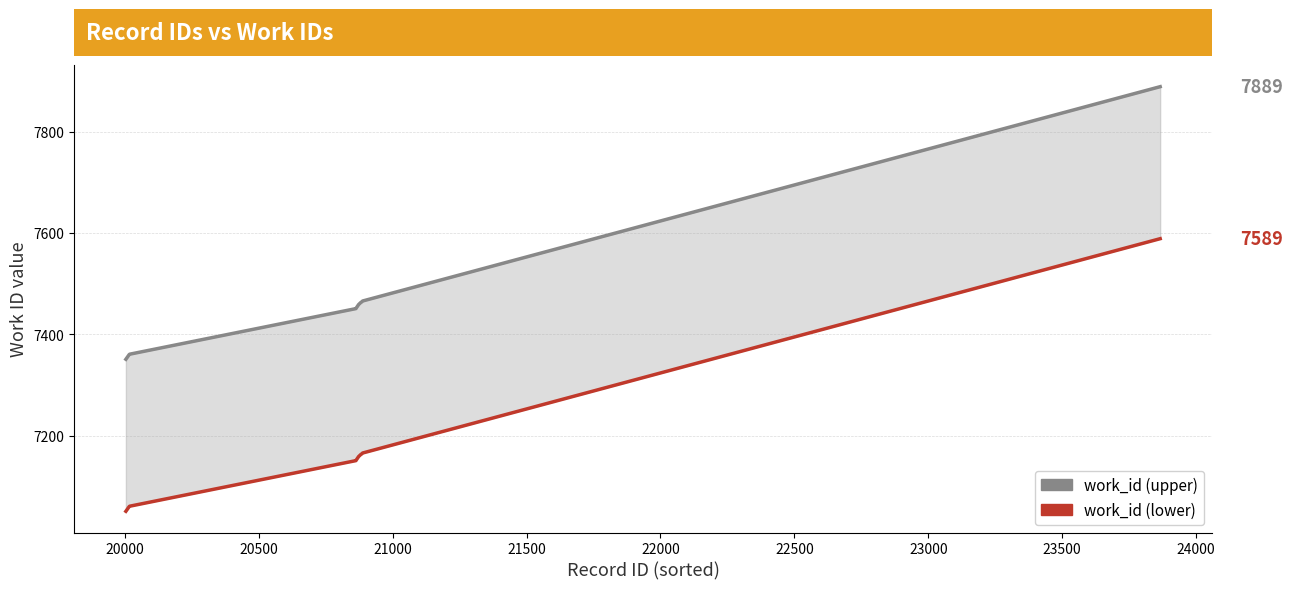

True or false: work_id (lower) has more than 1 points higher than both neighbors.

False